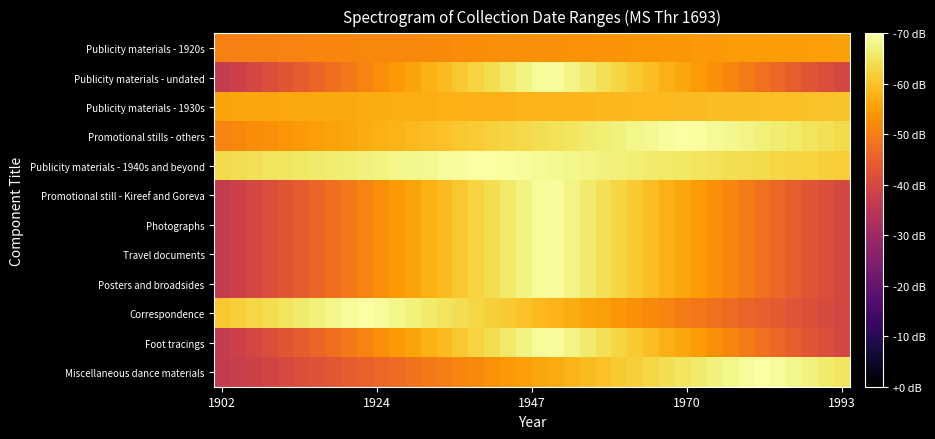

Which series has the largest total across all categories?

Publicity materials - 1940s and beyond